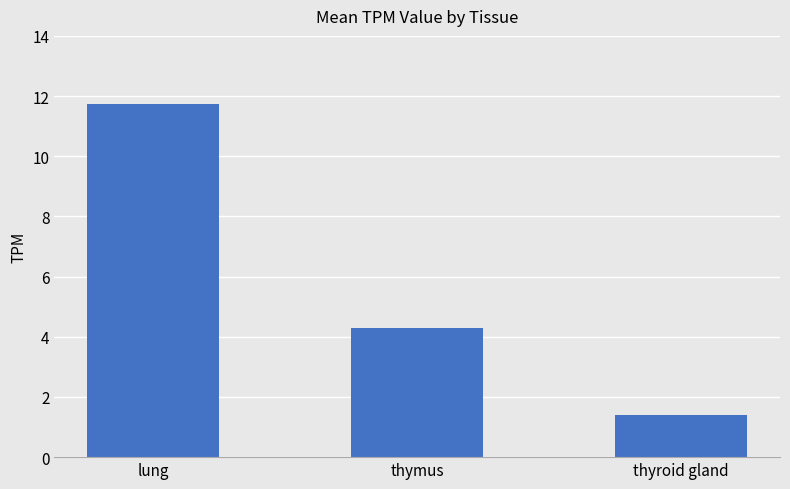

Rank the categories by value from highest to lowest.

lung, thymus, thyroid gland